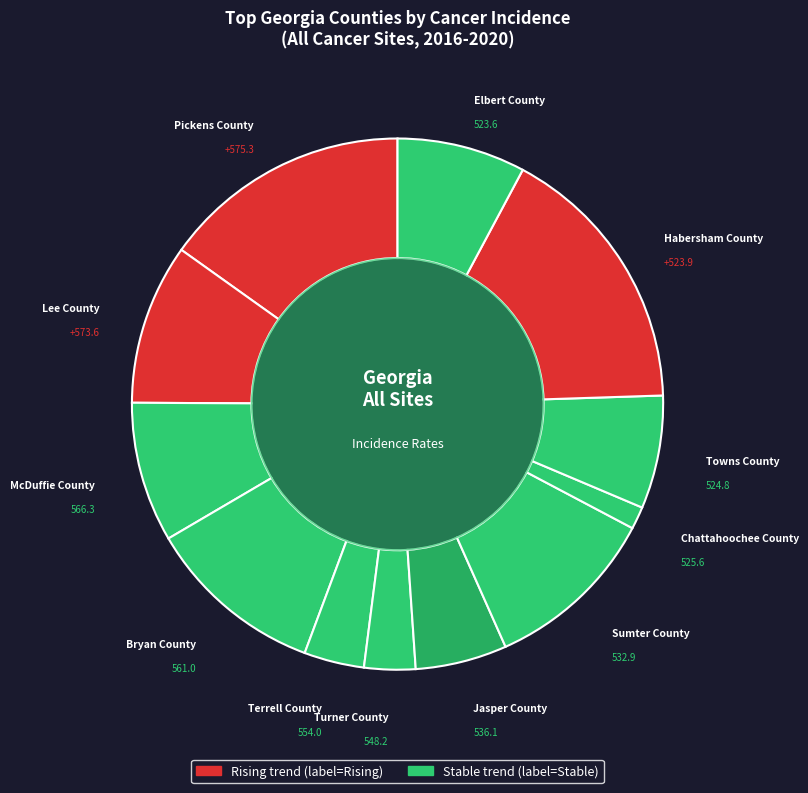

Which category has the biggest portion of the pie?

Habersham County